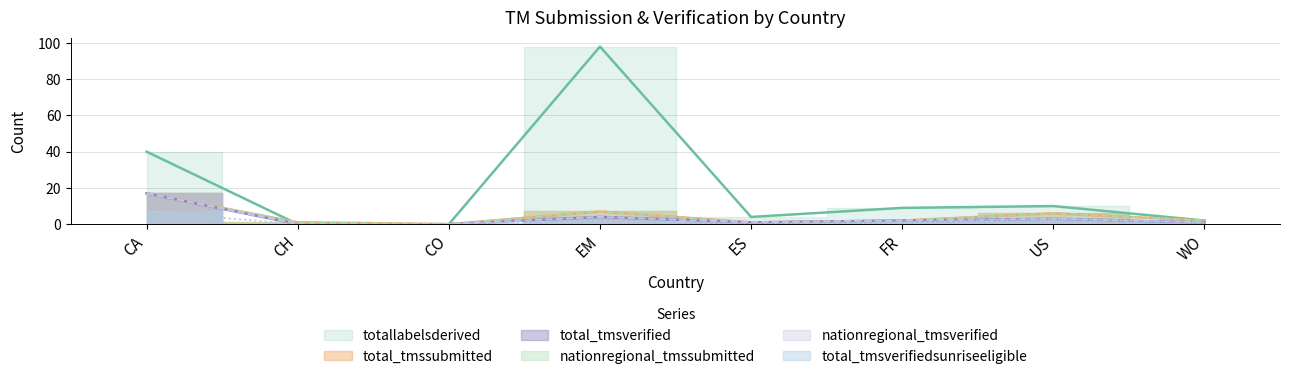

The value of totallabelsderived at CH is 0. True or false?

True